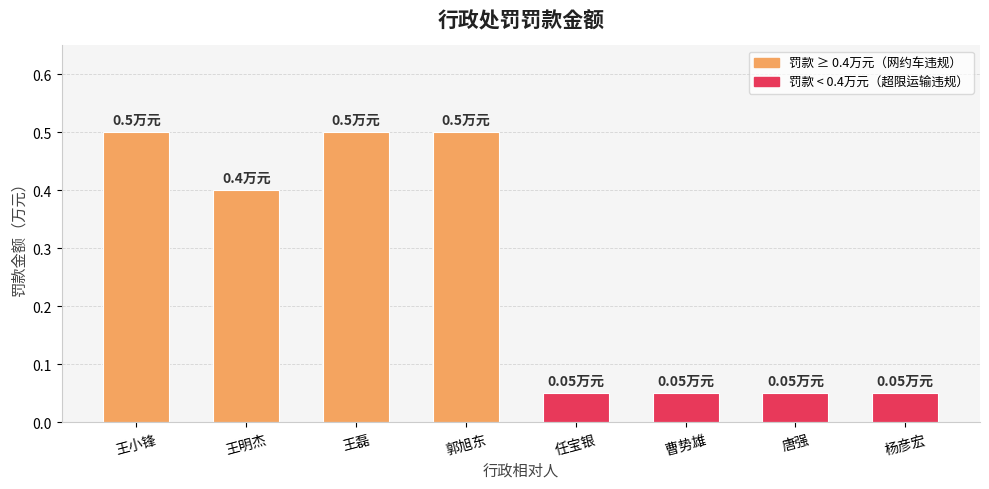

Which has a higher value, 郭旭东 or 曹势雄?

郭旭东